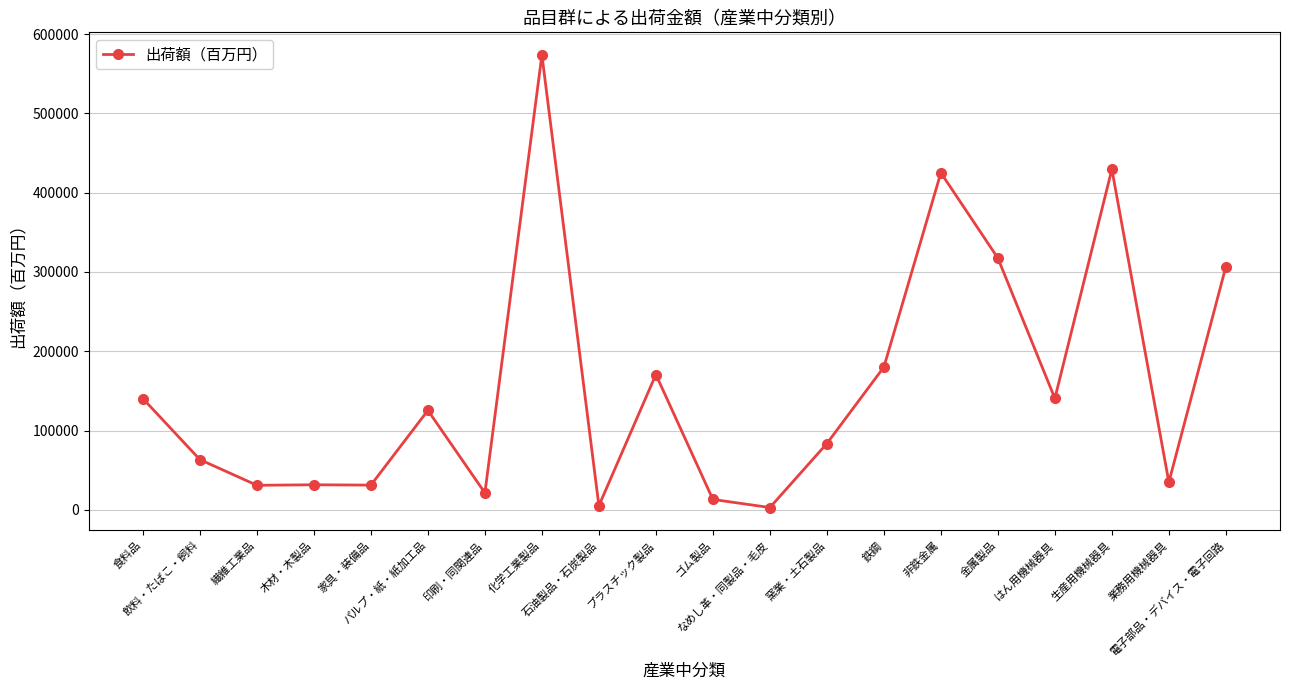

True or false: the data has more than 2 interior local peaks.

True